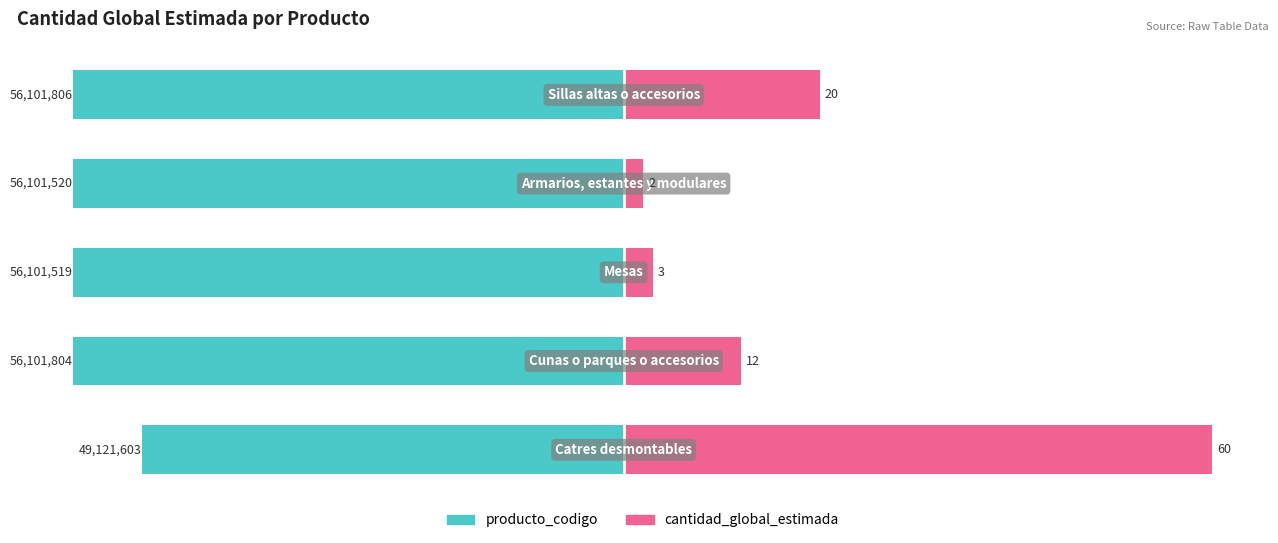

Between 3 and 4, which series saw the biggest shift?

cantidad_global_estimada